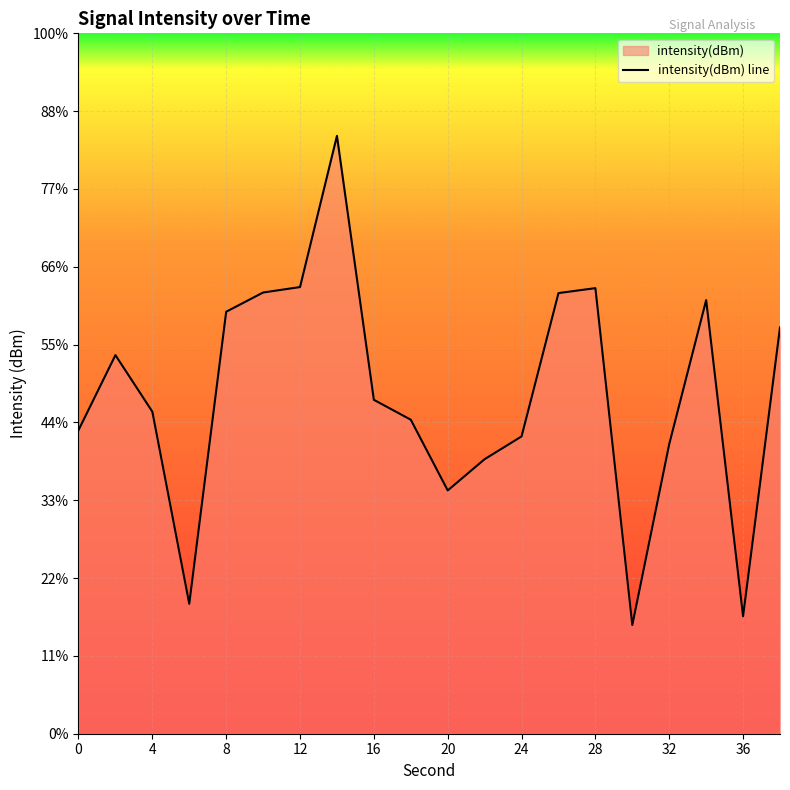

Reading right to left, list all the values displayed in this chart.

38=-128.9	36=-147.5	34=-127.1	32=-136.4	30=-148.0	28=-126.4	26=-126.7	24=-135.9	22=-137.4	20=-139.4	18=-134.8	16=-133.5	14=-116.6	12=-126.3	10=-126.7	8=-127.9	6=-146.7	4=-134.3	2=-130.7	0=-135.5